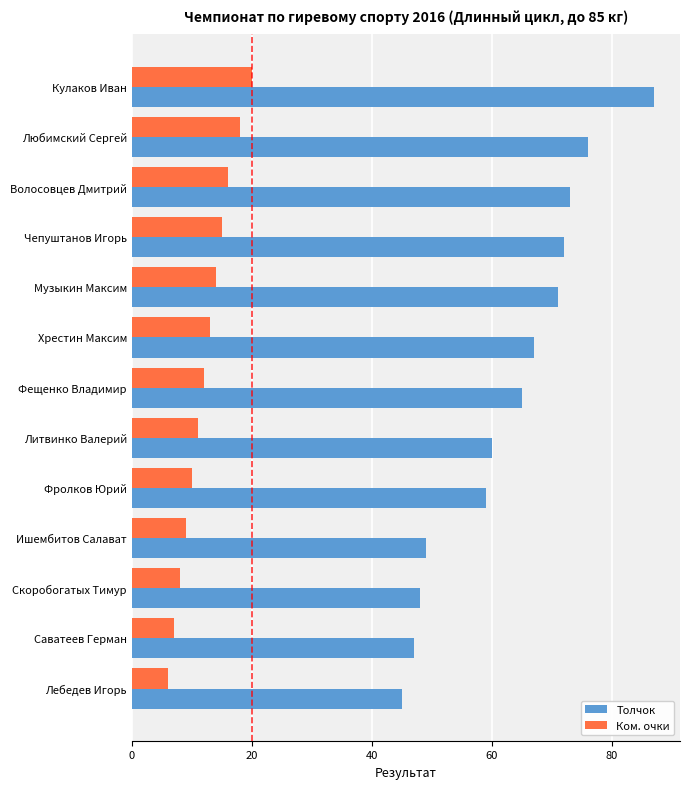

The value of Ком. очки at Волосовцев Дмитрий is 16. True or false?

True